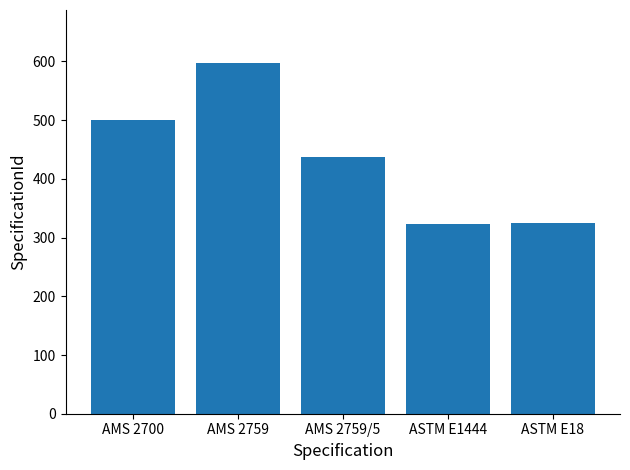

Where is the data nearest to the value 460?

AMS 2759/5